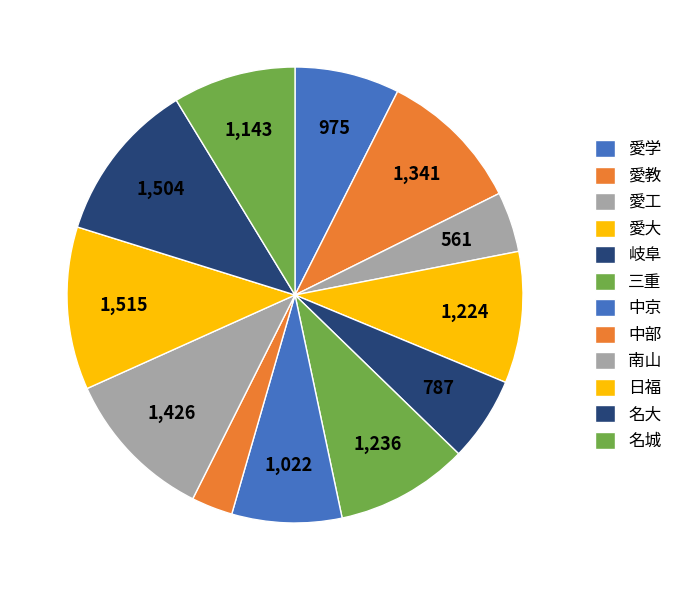

How many segments does this pie chart have?

12